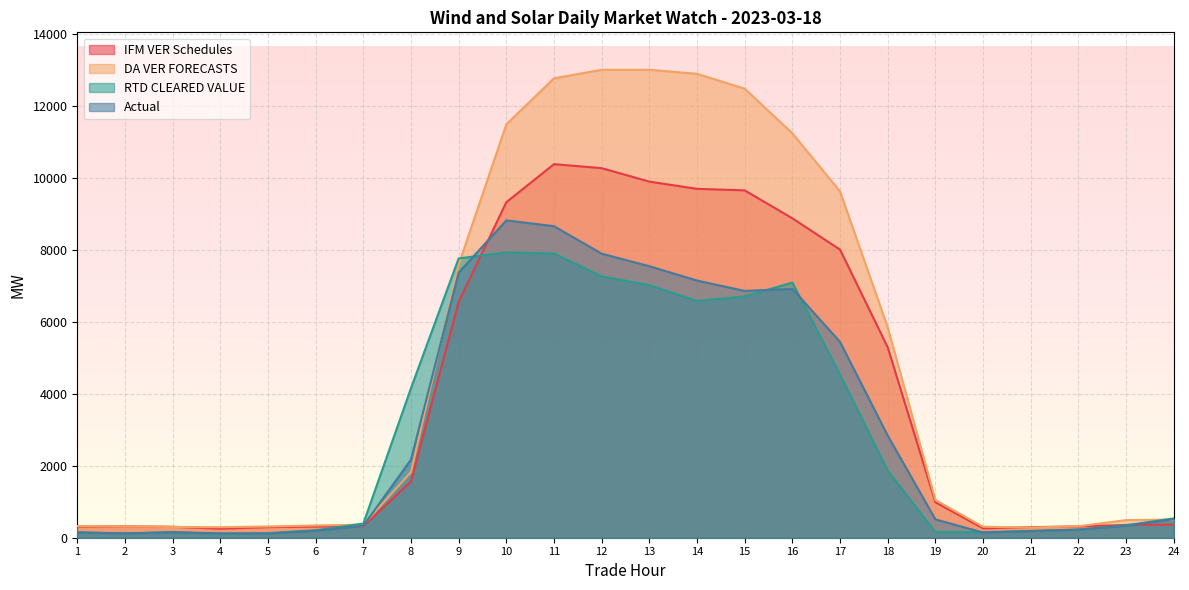

What is the value of the DA VER FORECASTS point at the 24th from the left?

506.7